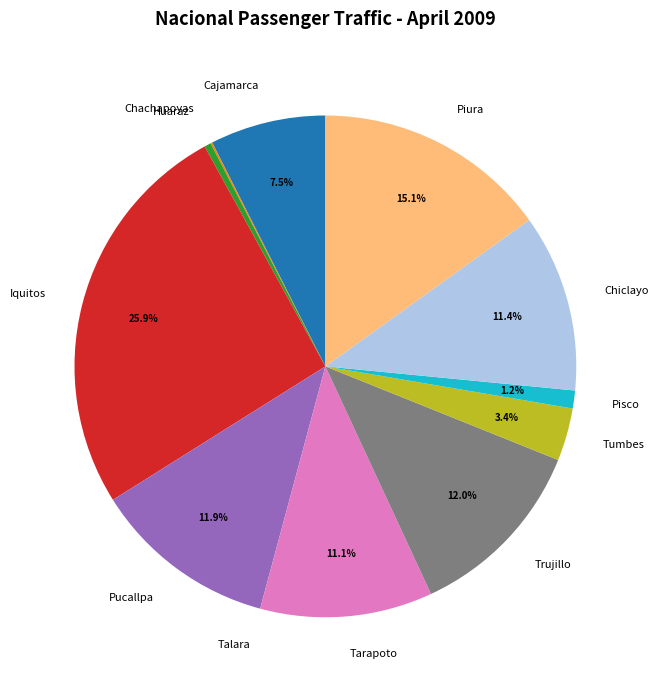

Between Huaraz and Chiclayo, which is larger?

Chiclayo